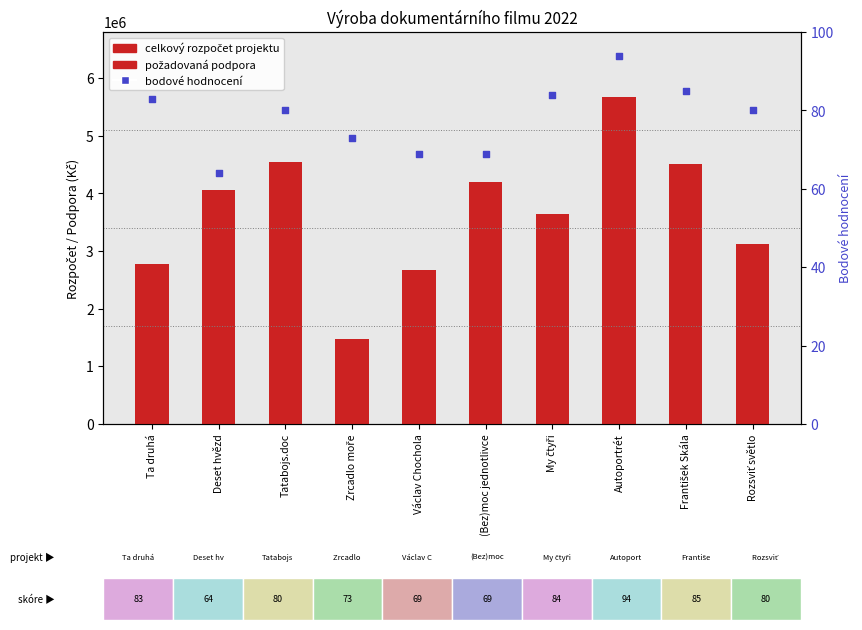

At which category is the sum across all series the highest?

Autoportrét